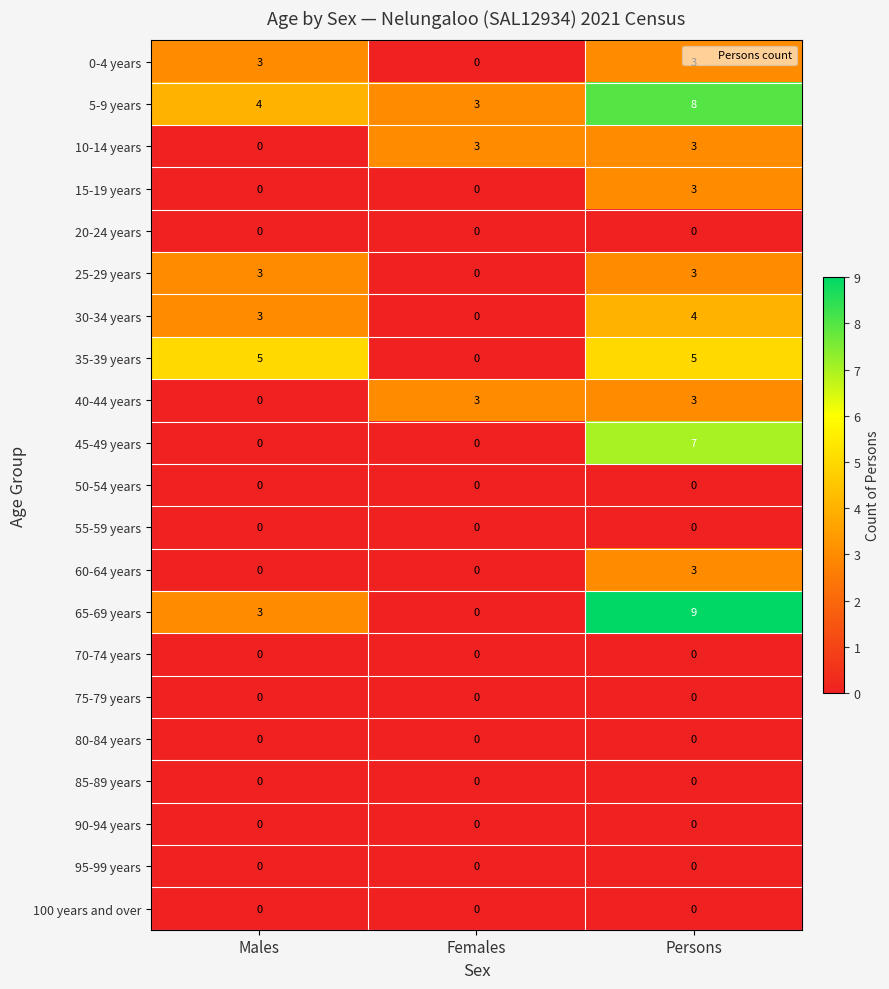

What is the sum of all 0-4 years values?

6